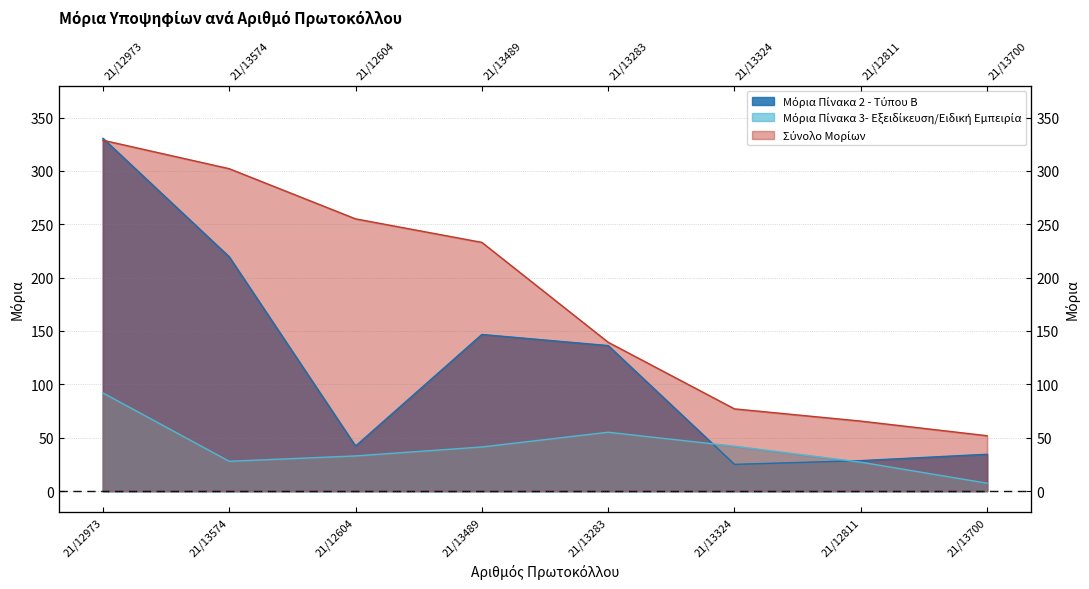

What is the value of the Σύνολο Μορίων point at the 3rd from the left?

255.1